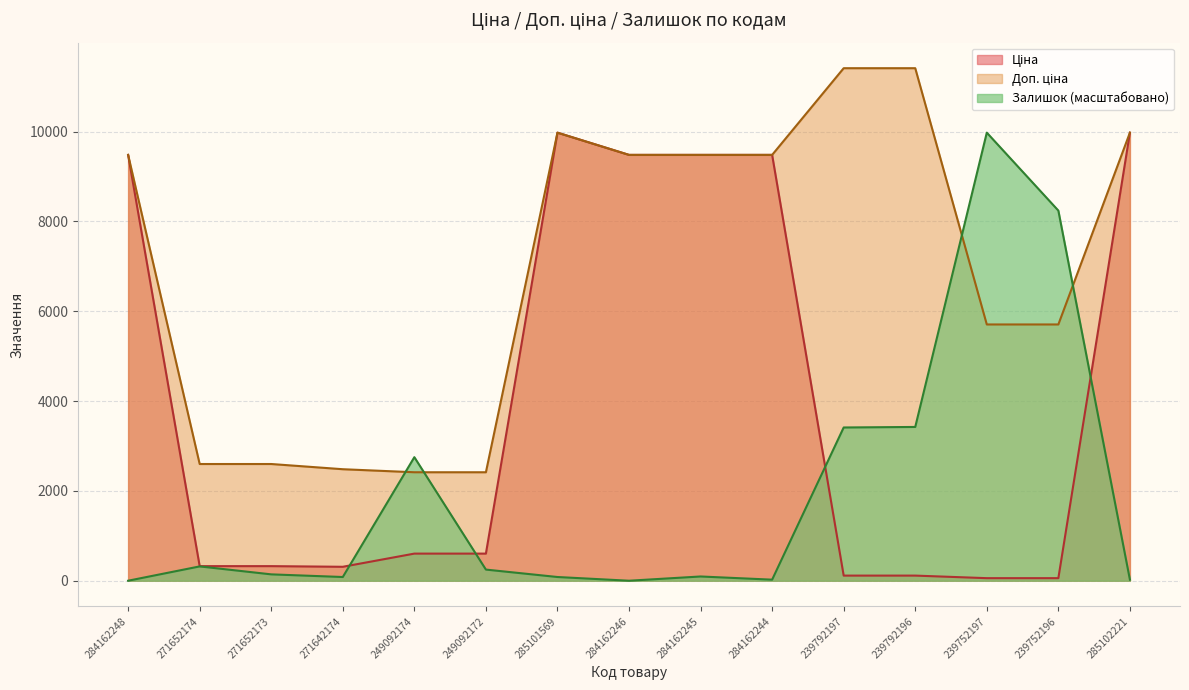

At which category does Доп. ціна reach its first local peak?

285101569